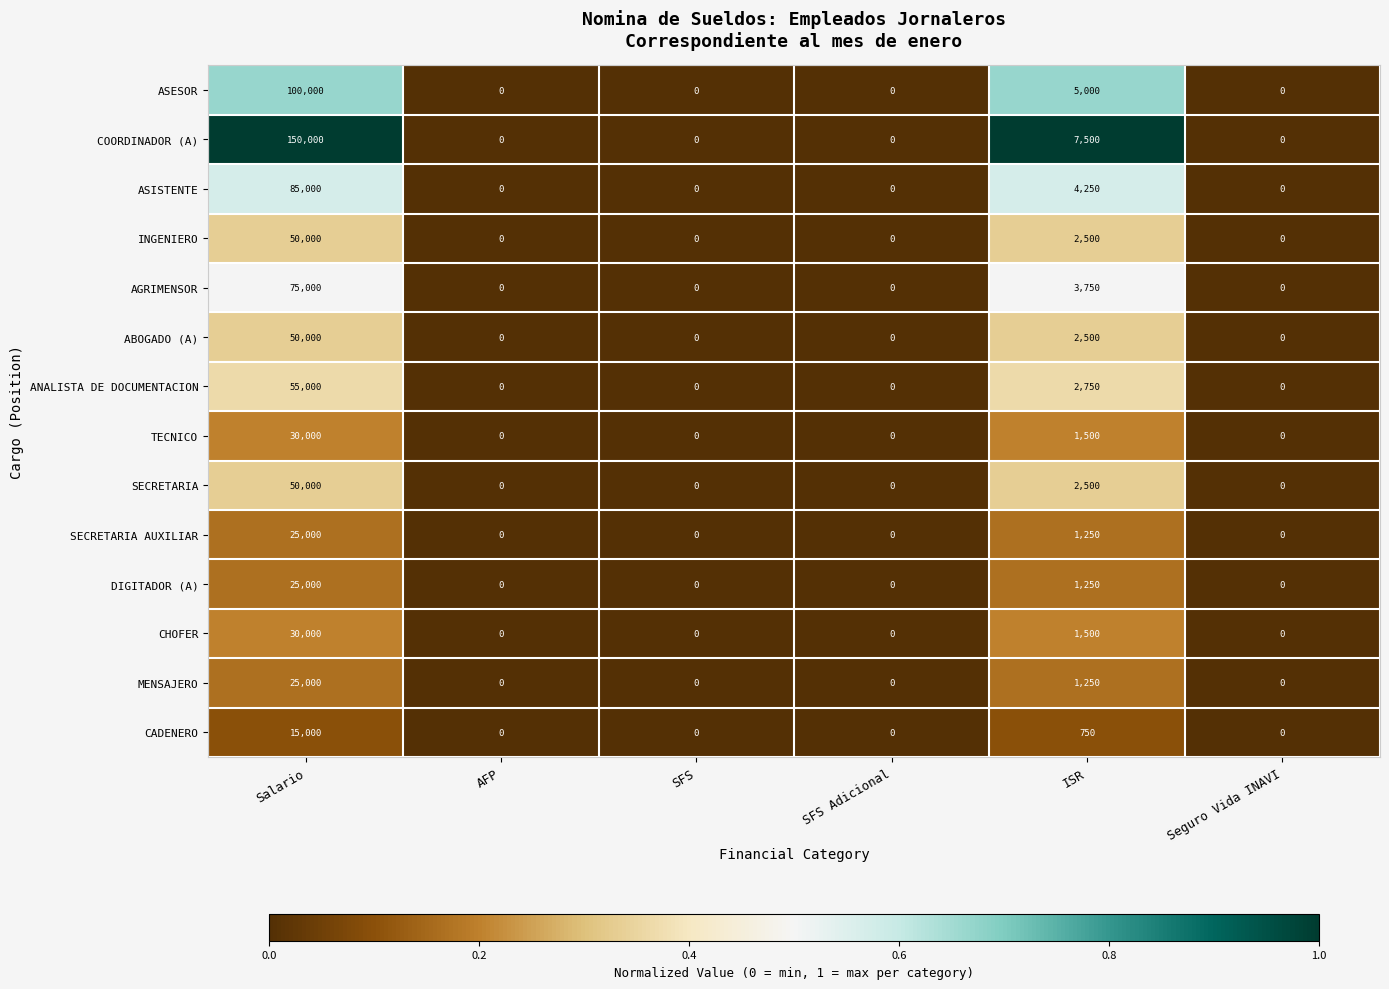

True or false: CADENERO has a value of 15000 at Salario.

True